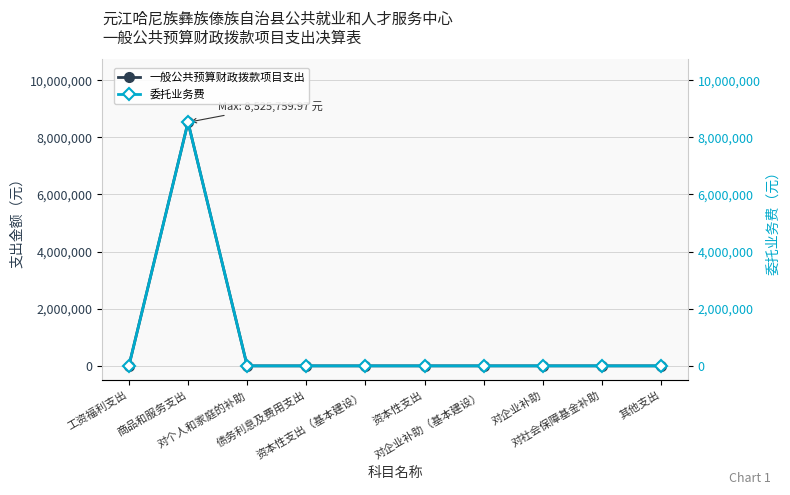

Reading left to right, transcribe all the data shown in this chart.

一般公共预算财政拨款项目支出: 0.0	8525760.0	0.0	0.0	0.0	0.0	0.0	0.0	0.0	0.0
委托业务费: 0.0	8525760.0	0.0	0.0	0.0	0.0	0.0	0.0	0.0	0.0